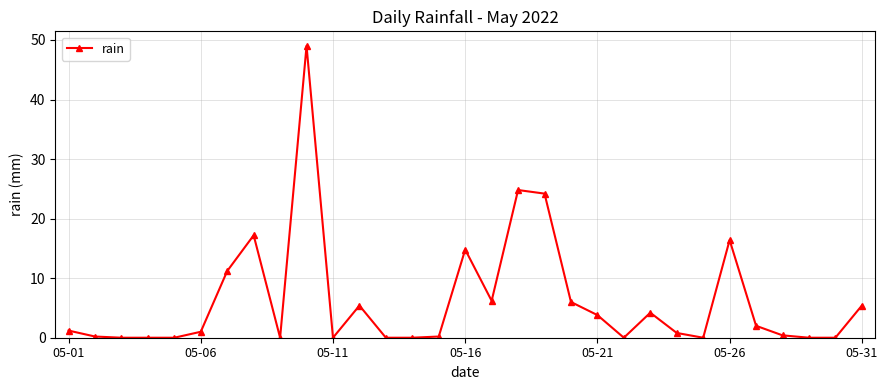

What is the value of the 18th point from the left?

24.8